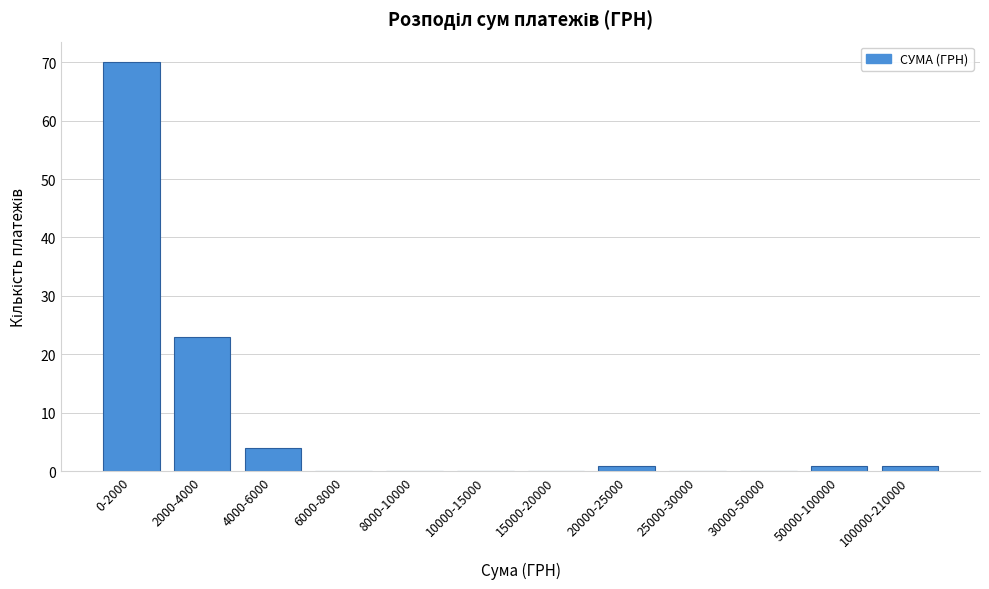

Reading right to left, extract all data points from this chart.

100000-210000=1	50000-100000=1	30000-50000=0	25000-30000=0	20000-25000=1	15000-20000=0	10000-15000=0	8000-10000=0	6000-8000=0	4000-6000=4	2000-4000=23	0-2000=70